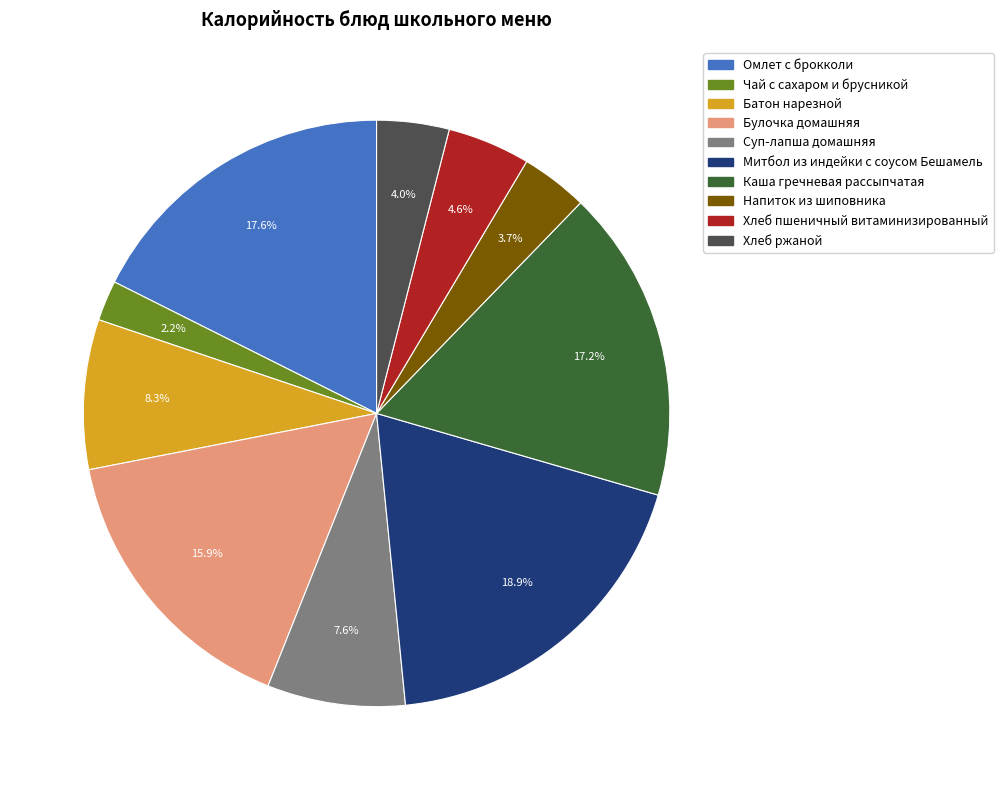

To the nearest percent, what portion does Чай с сахаром и брусникой represent?

2%